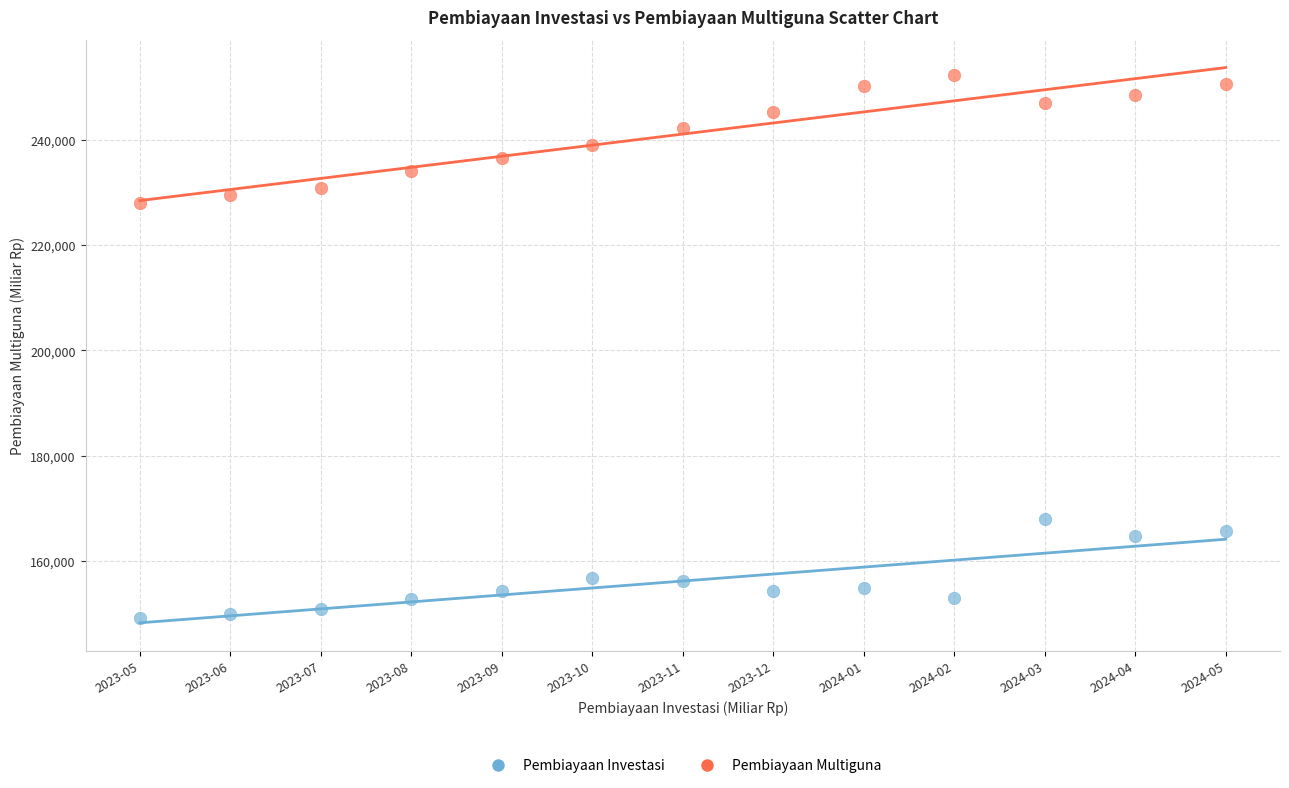

Across all series, what Y value is closest to 200707?

227921.9